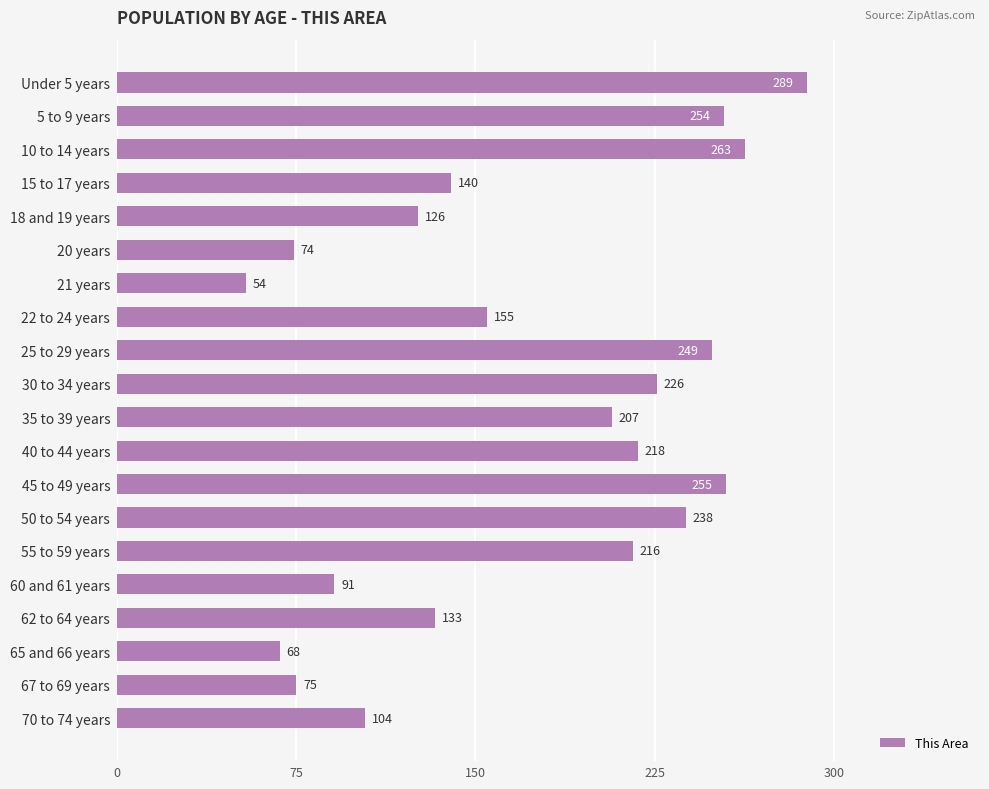

Is it true that the value at 55 to 59 years is 216?

True